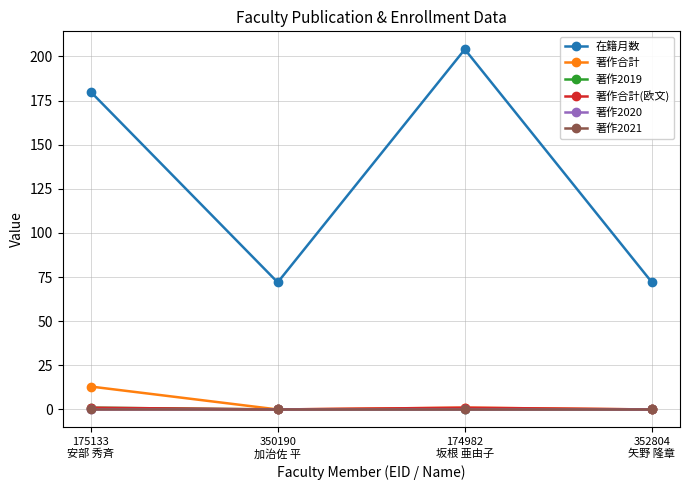

Does the chart have visible grid lines?

Yes